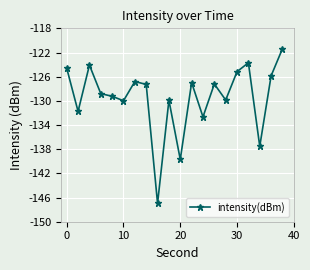

What is the greatest value displayed?

-121.4